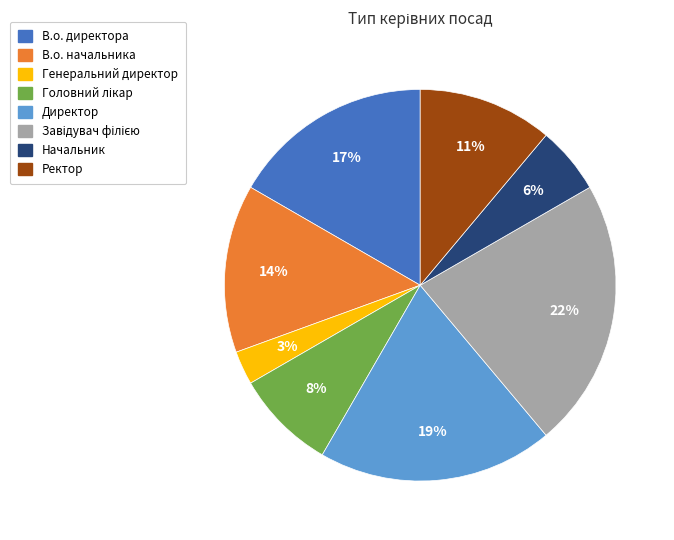

True or false: Ректор accounts for 11% of the total.

True